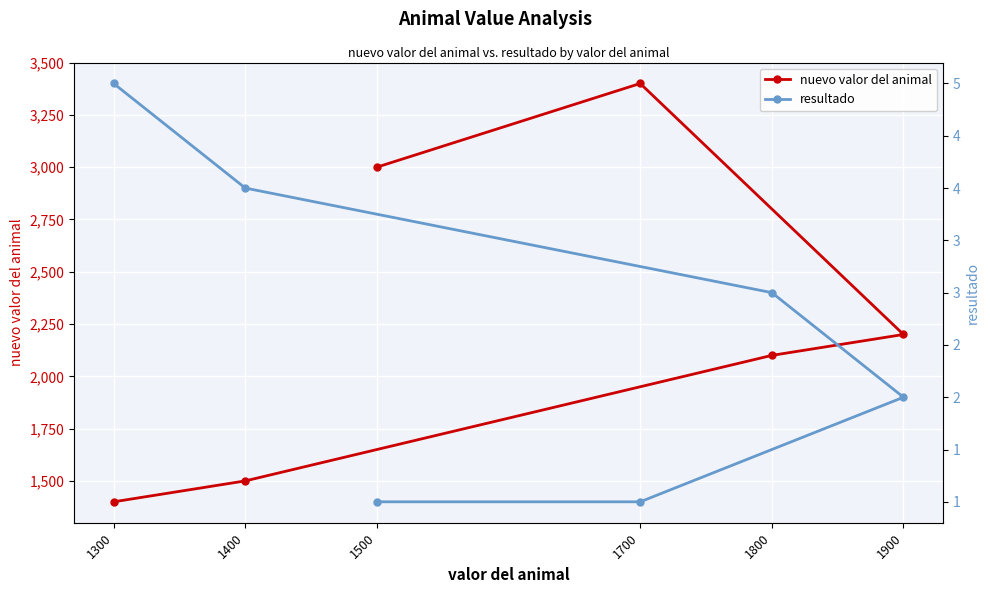

True or false: nuevo valor del animal and resultado cross at least once.

False